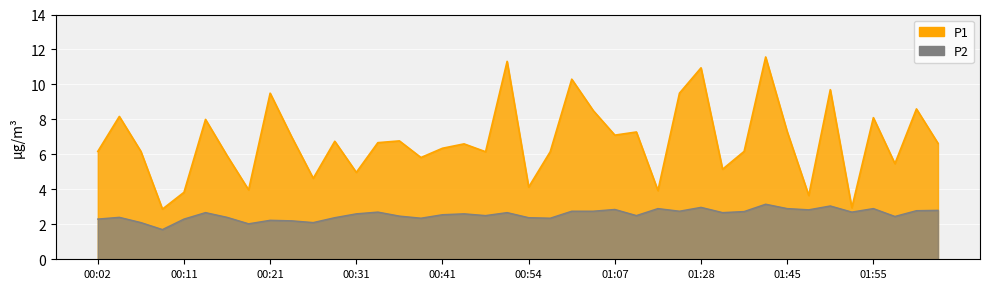

What is the minimum value for P2?

1.7